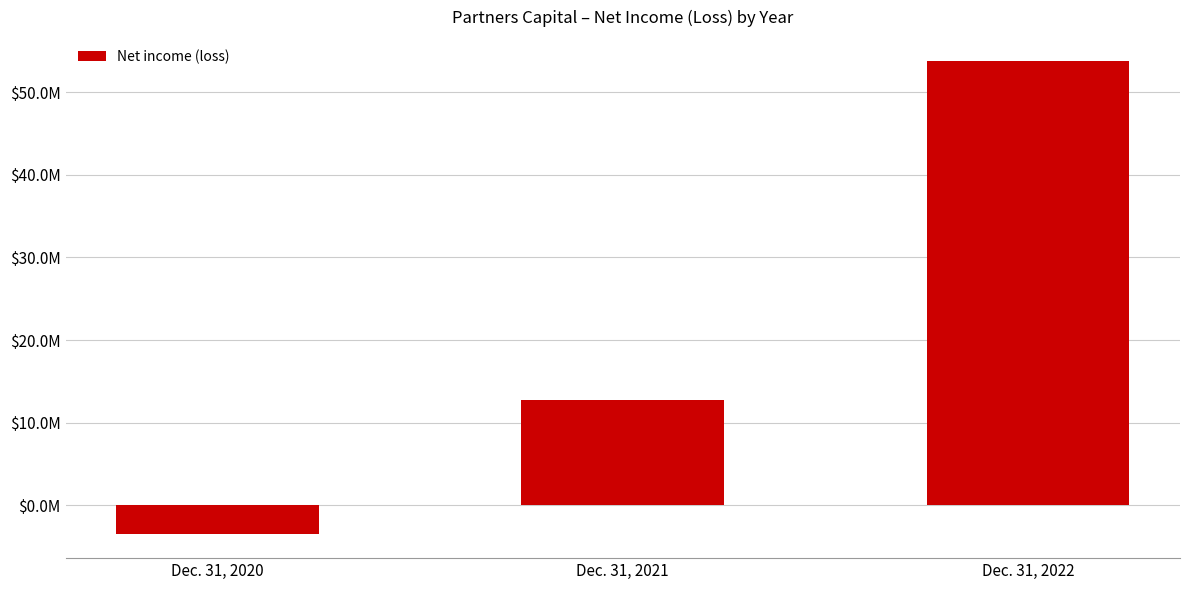

At which label is the value closest to 25143102?

Dec. 31, 2021